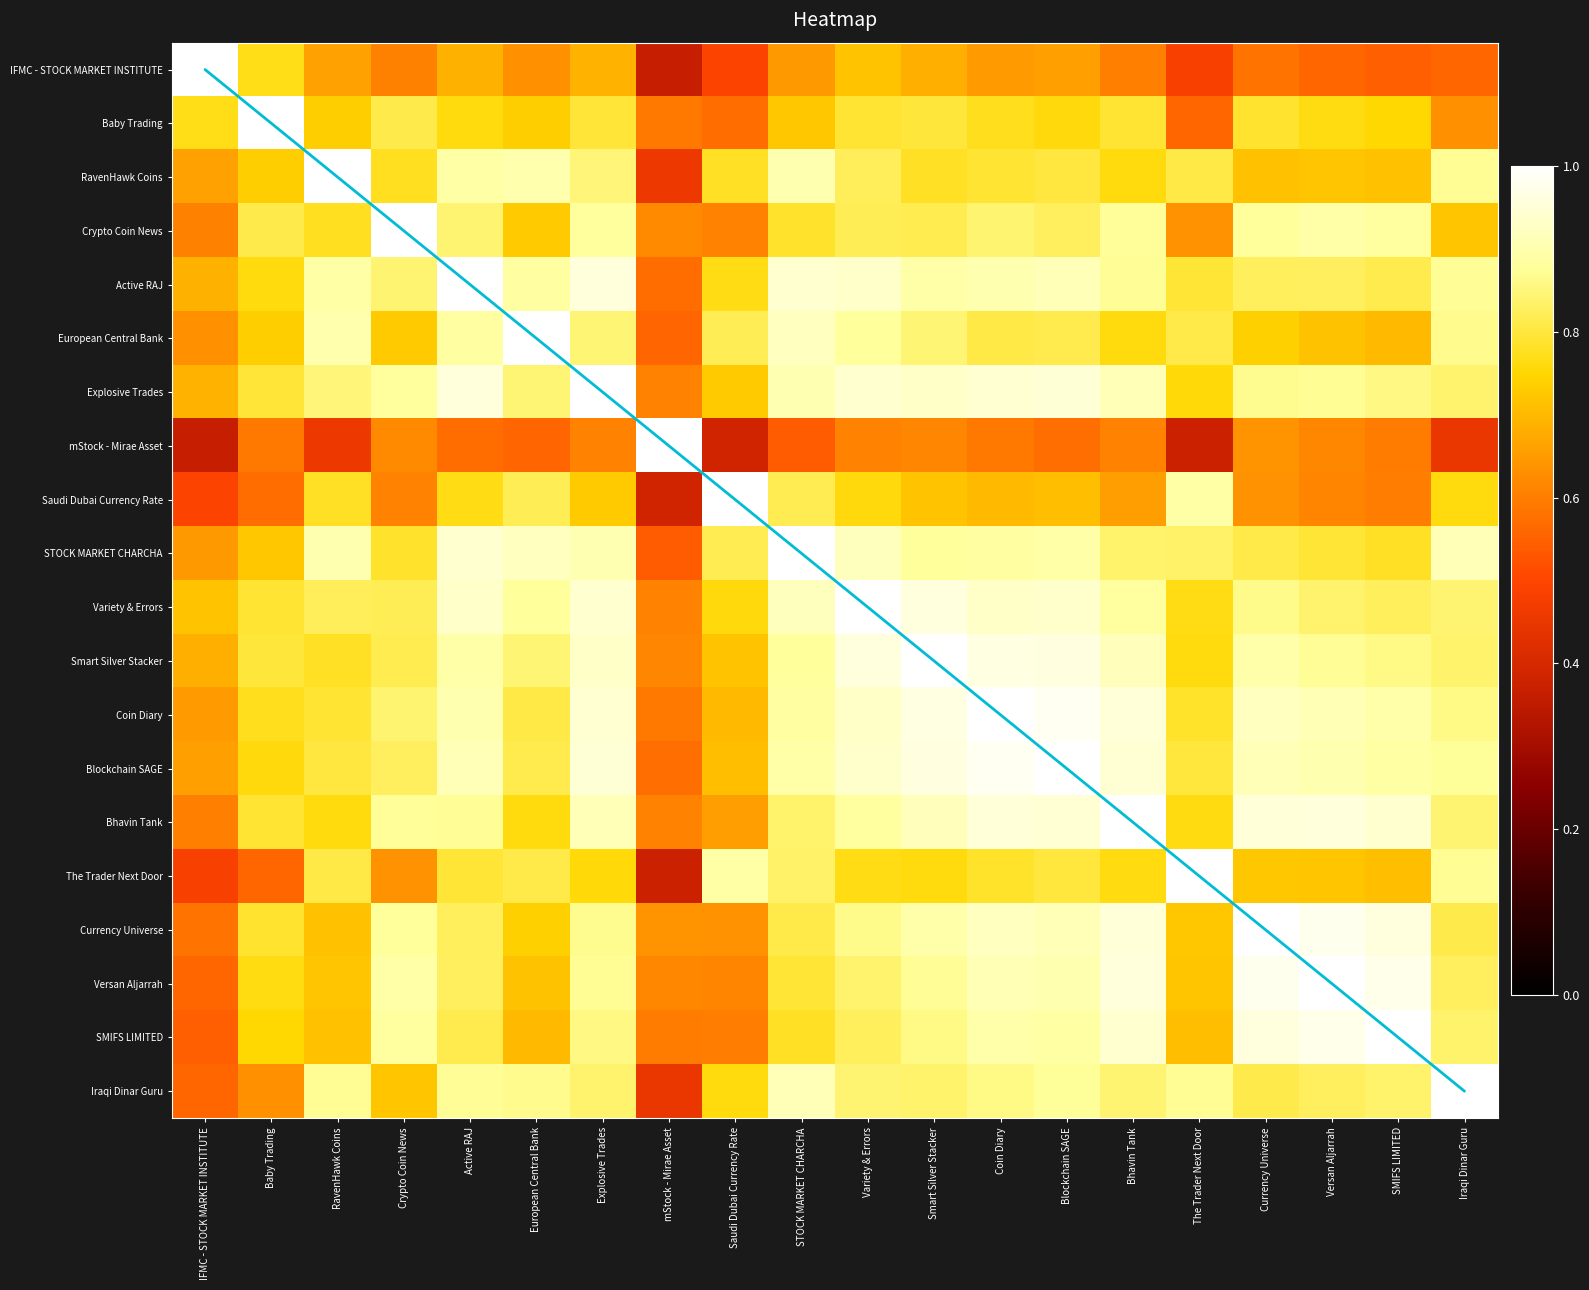

What is the difference between the highest and lowest values at SMIFS LIMITED?

0.5